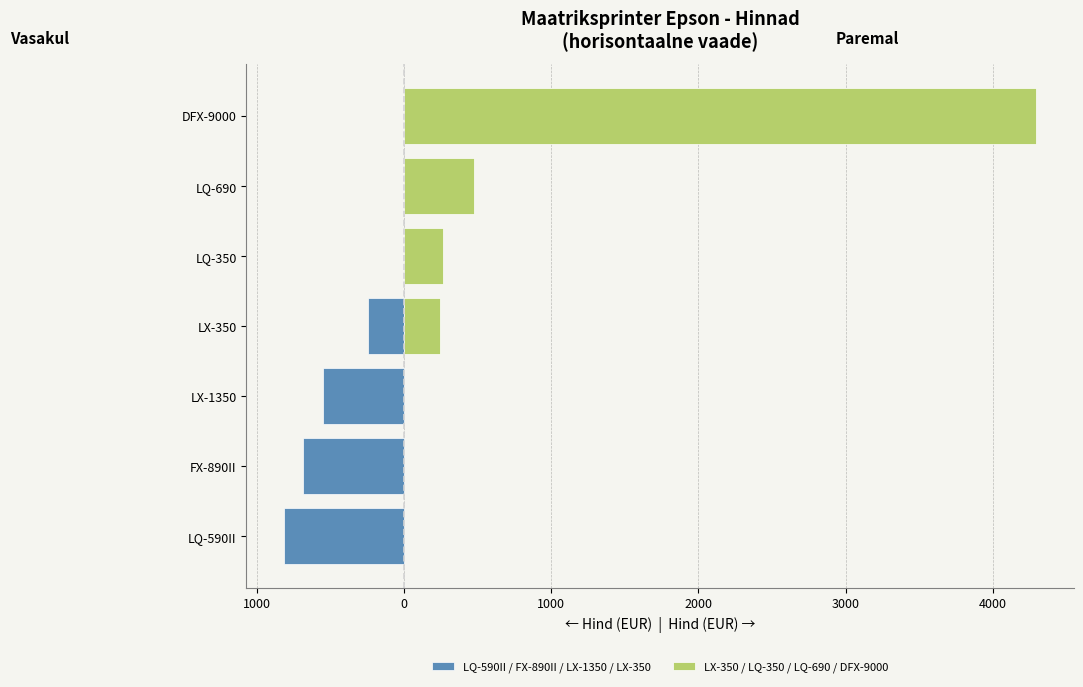

Which series has the largest total across all categories?

LX-350 / LQ-350 / LQ-690 / DFX-9000